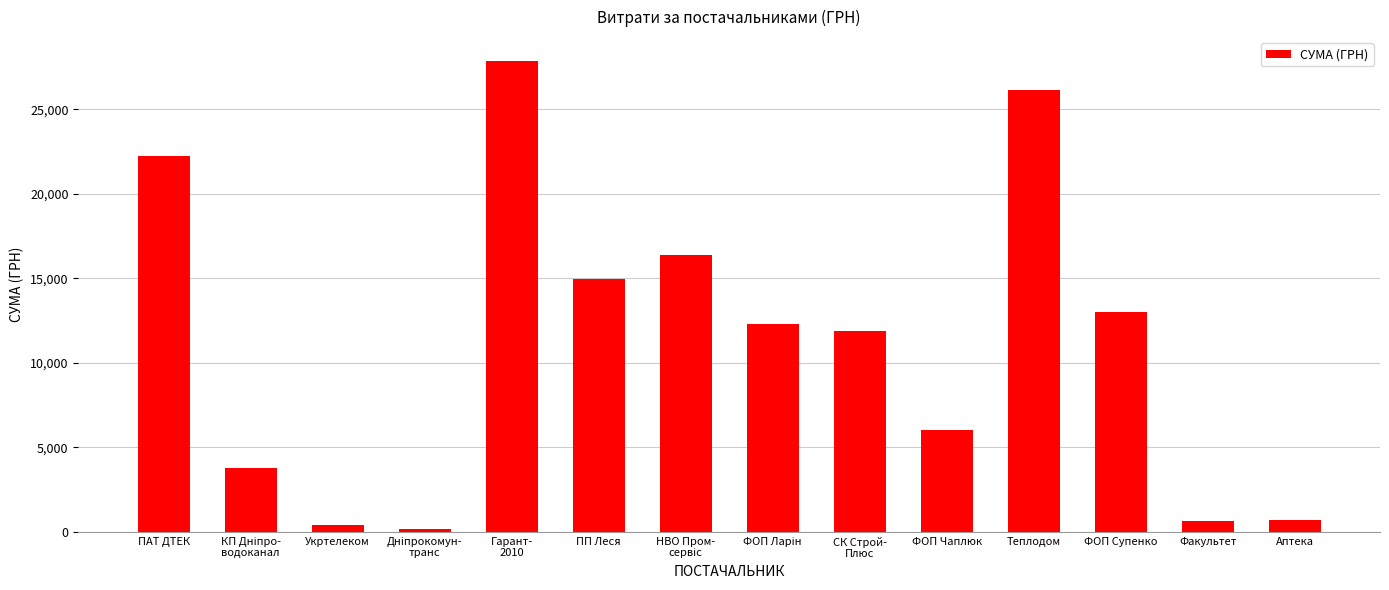

What is the change in value from Гарант-
2010 to ФОП Супенко?

-14881.1